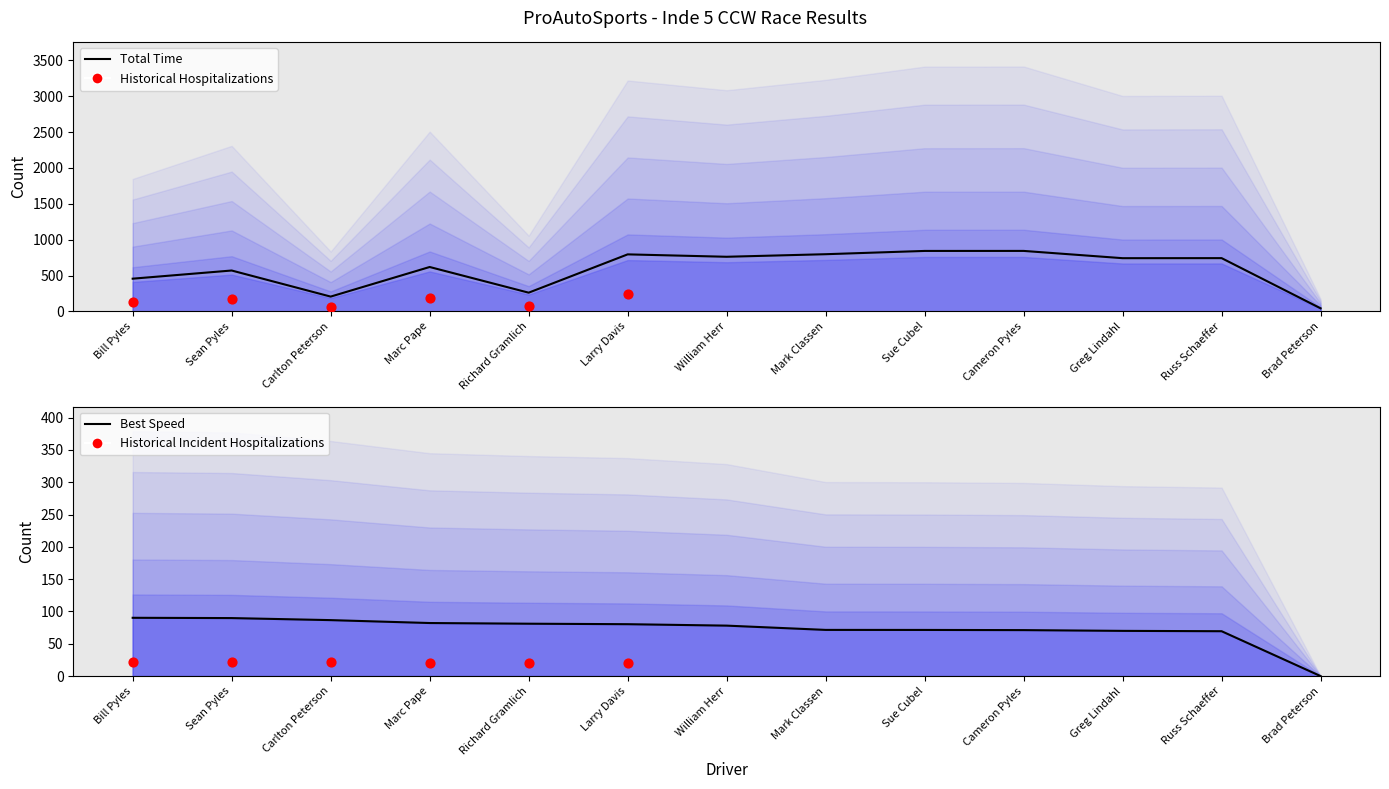

Is the value of Total Time at Larry Davis greater than the value of Average Speed at Marc Pape?

Yes